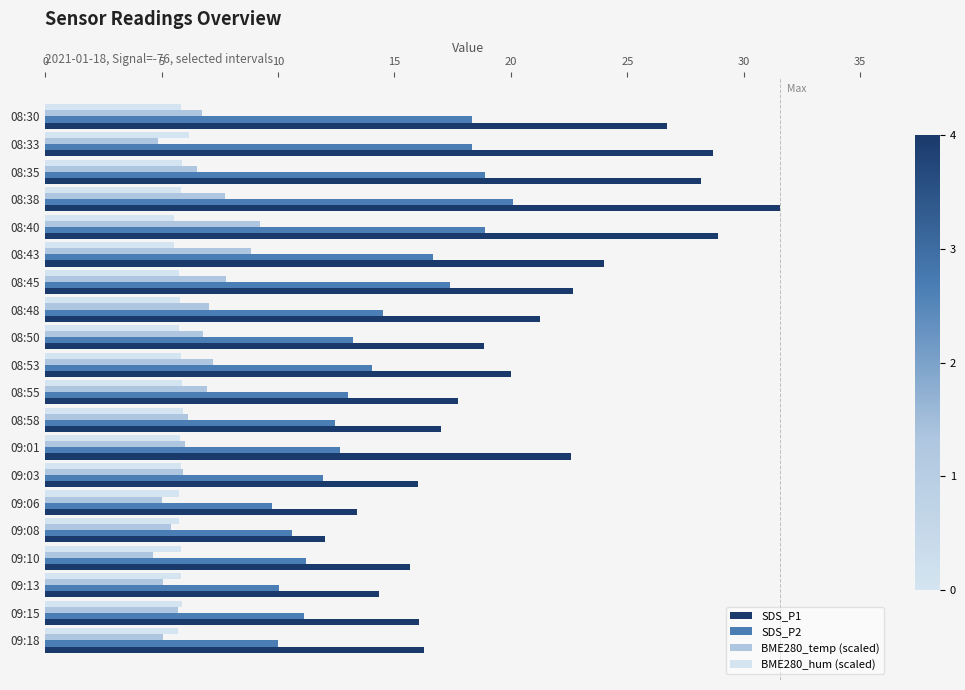

The SDS_P1 series shows 17.7 at 08:55. True or false?

True